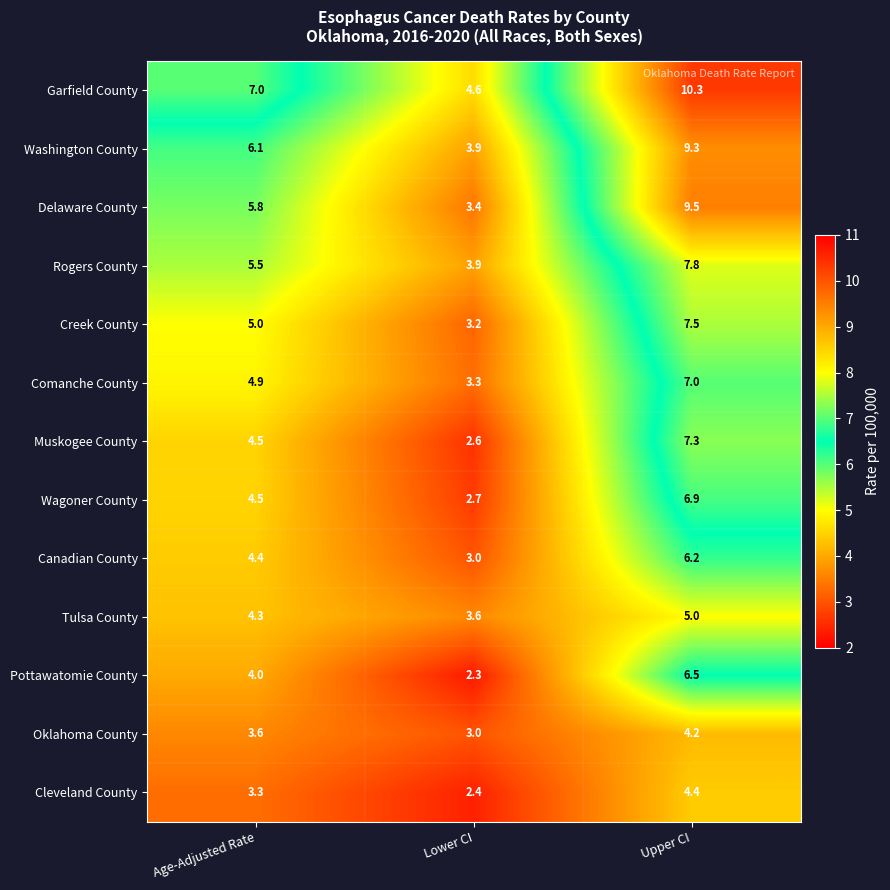

Where is Delaware County nearest to the value 6?

Age-Adjusted Rate